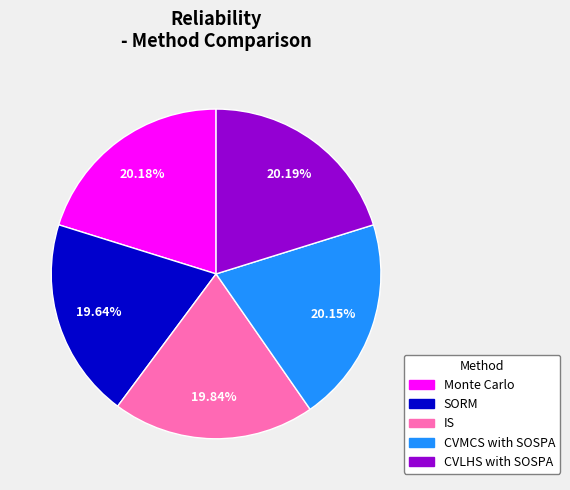

Combined, do CVLHS with SOSPA and Monte Carlo account for over 50%?

No